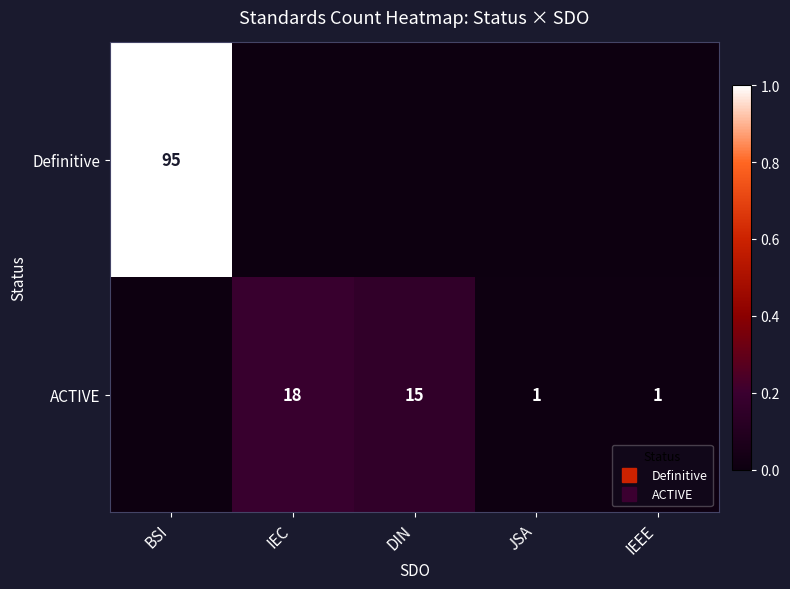

The ACTIVE series shows 0.0 at IEEE. True or false?

False